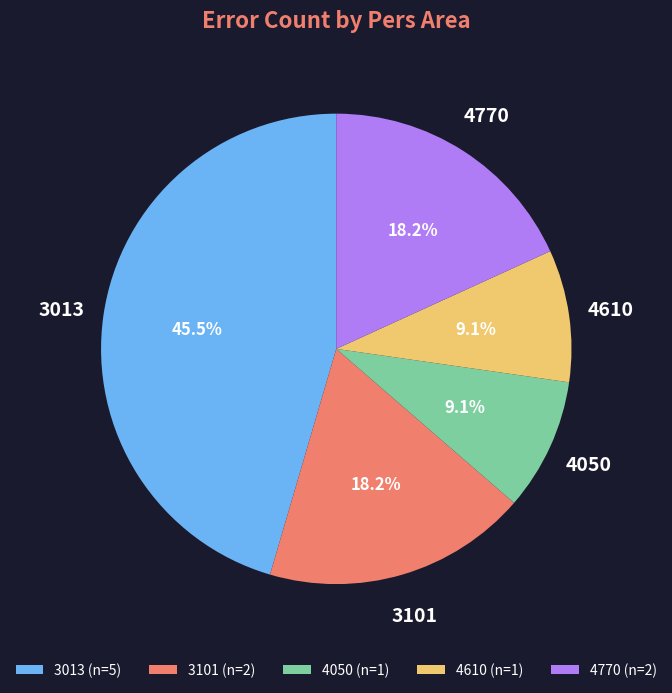

Combined, do 3101 and 4610 account for over 50%?

No